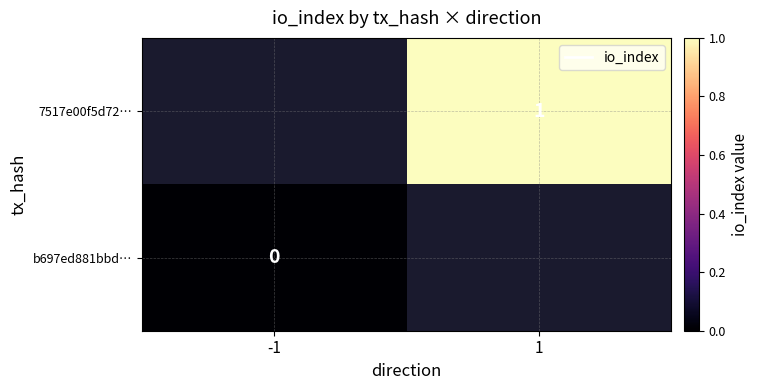

The value of 7517e00f5d72… at 1 is 2. True or false?

False